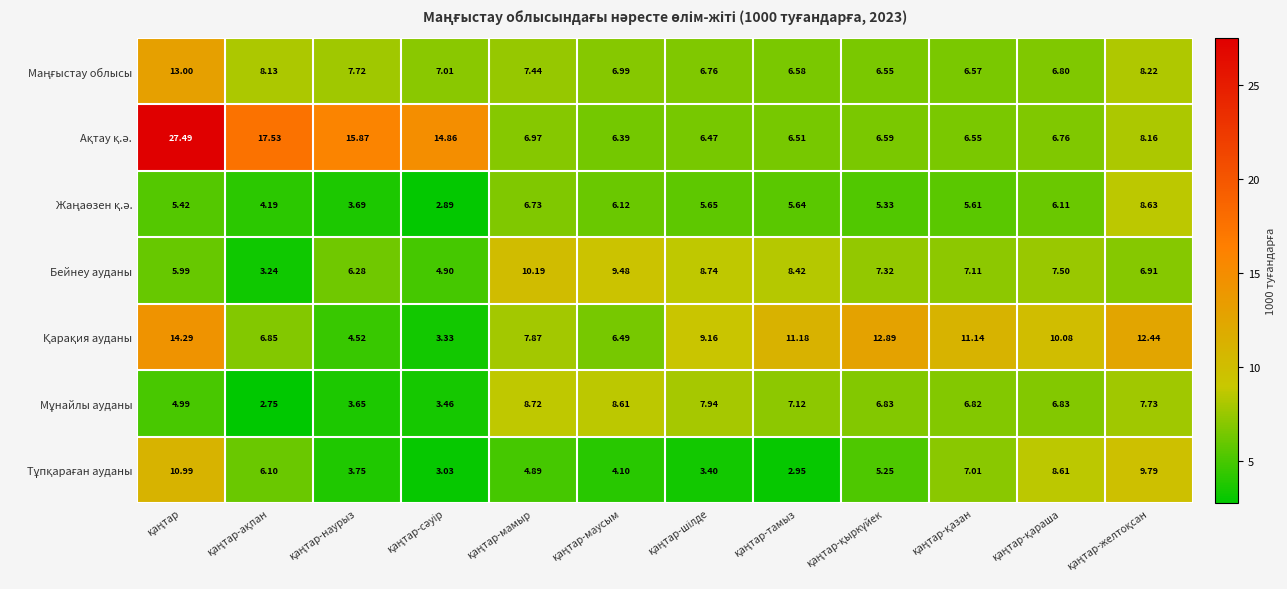

How many series are shown in this chart?

7